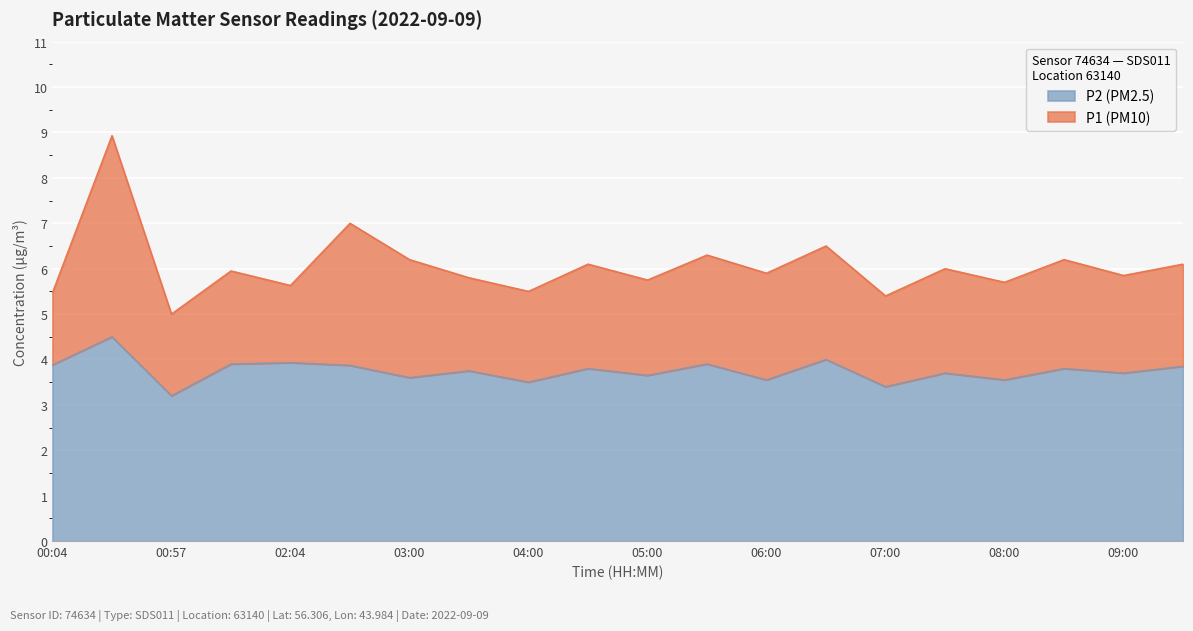

Reading right to left, what are all the values shown in this chart?

P1 (PM10): 09:30=6.1	09:00=5.8	08:30=6.2	08:00=5.7	07:30=6.0	07:00=5.4	06:30=6.5	06:00=5.9	05:30=6.3	05:00=5.8	04:30=6.1	04:00=5.5	03:30=5.8	03:00=6.2	02:22=7.0	02:04=5.6	01:28=6.0	00:57=5.0	00:22=8.9	00:04=5.5
P2 (PM2.5): 09:30=3.9	09:00=3.7	08:30=3.8	08:00=3.5	07:30=3.7	07:00=3.4	06:30=4.0	06:00=3.5	05:30=3.9	05:00=3.6	04:30=3.8	04:00=3.5	03:30=3.8	03:00=3.6	02:22=3.9	02:04=3.9	01:28=3.9	00:57=3.2	00:22=4.5	00:04=3.9